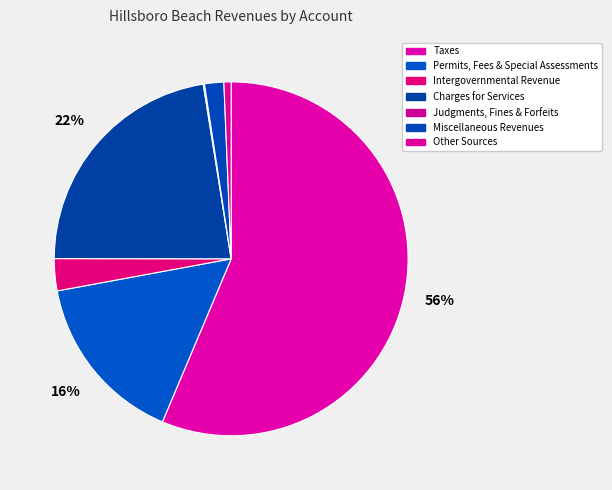

What is the change in value from Permits, Fees & Special Assessments to Other Sources?

-1145440